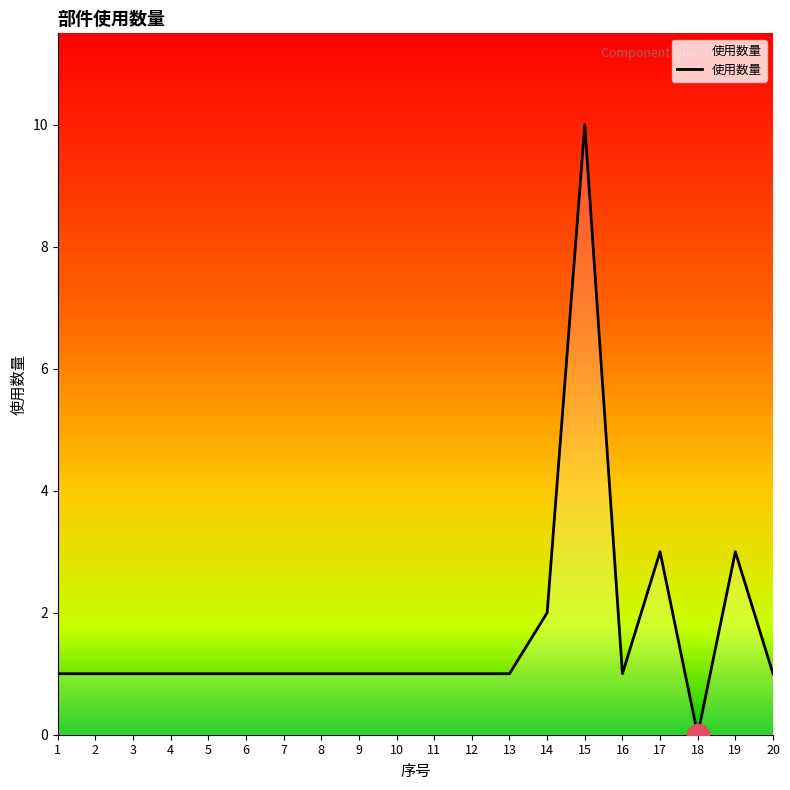

At which label is the value closest to 5?

17